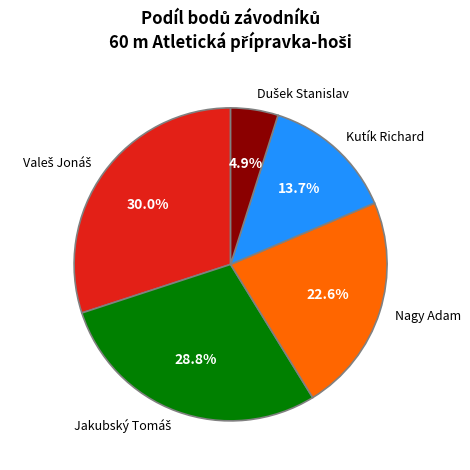

Do Kutík Richard and Nagy Adam together represent more than half of the pie?

No